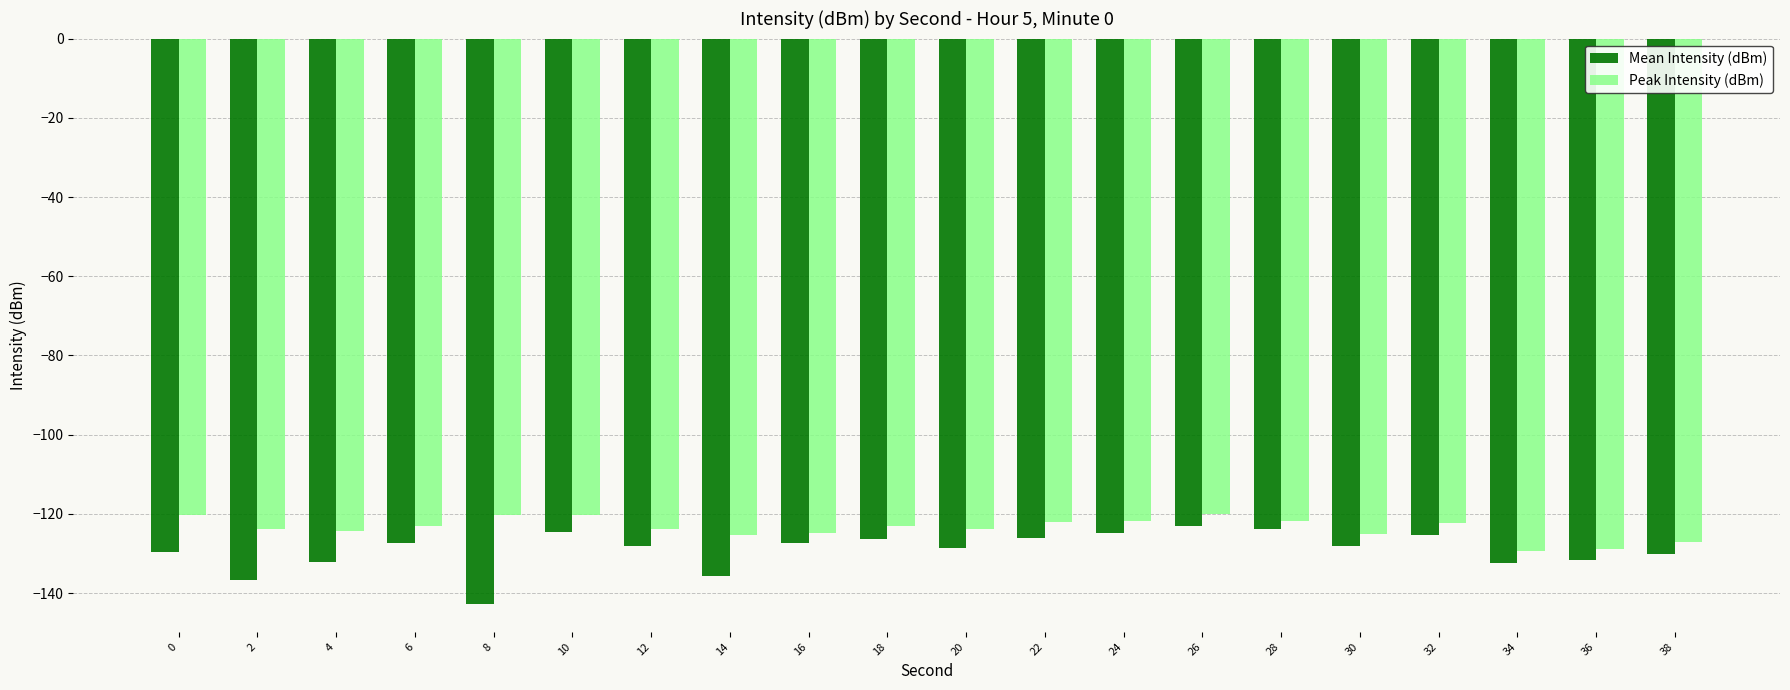

True or false: Peak Intensity (dBm) has a value of -82.6 at 4.

False